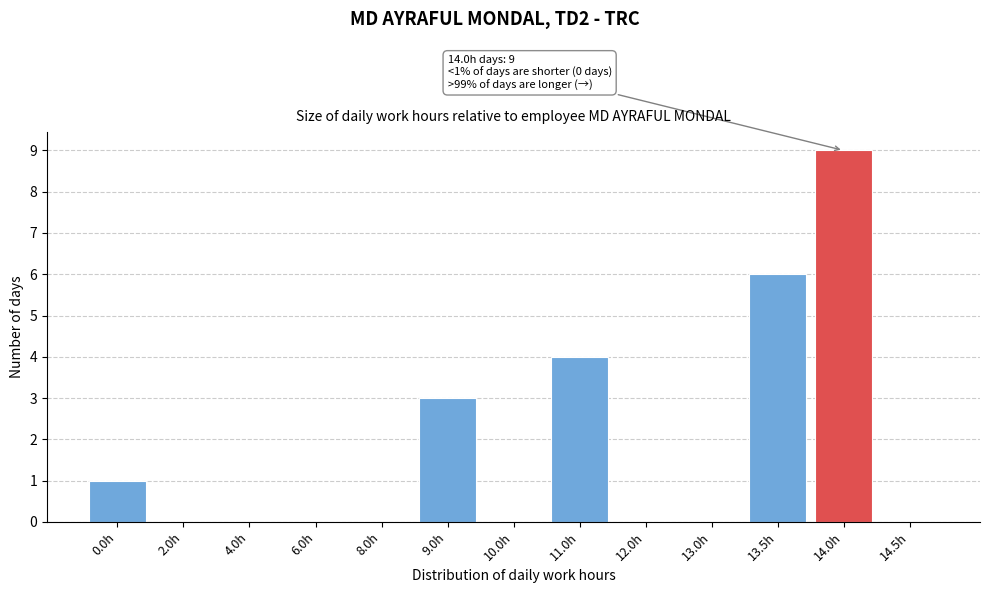

Reading left to right, transcribe all the data shown in this chart.

0.0h=1	2.0h=0	4.0h=0	6.0h=0	8.0h=0	9.0h=3	10.0h=0	11.0h=4	12.0h=0	13.0h=0	13.5h=6	14.0h=9	14.5h=0